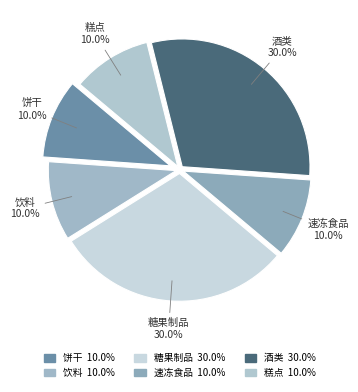

Is there a majority slice in this chart?

No